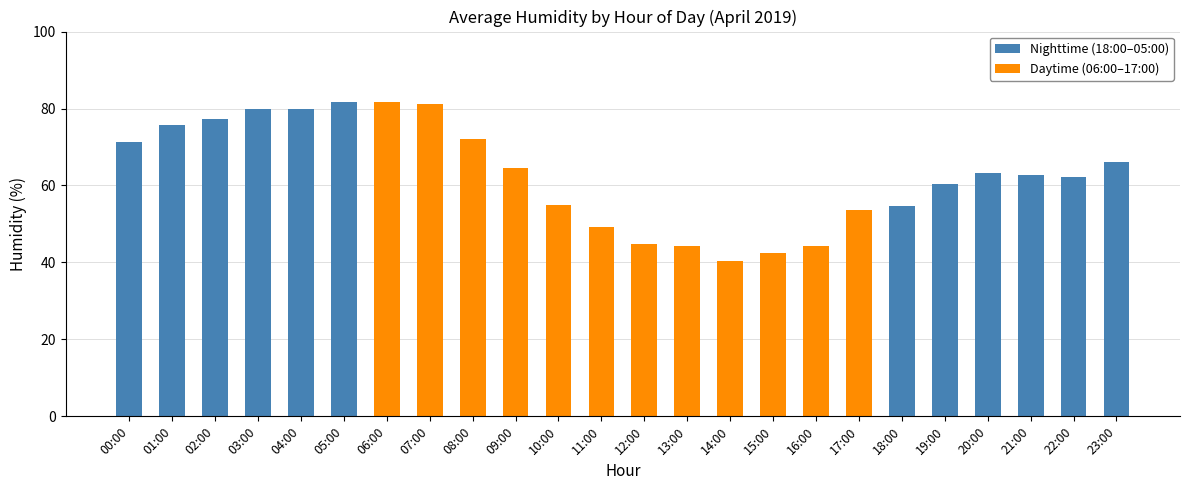

The Nighttime (18:00–05:00) series shows 37.6 at 20:00. True or false?

False